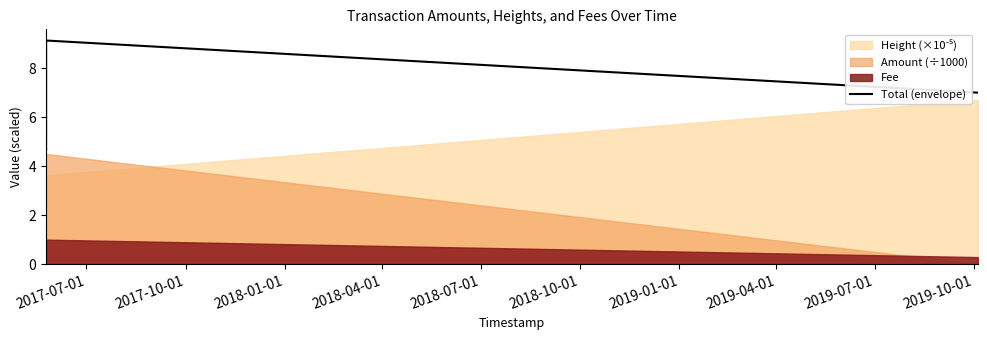

What is the label of the 1st point from the left?

2017-07-01